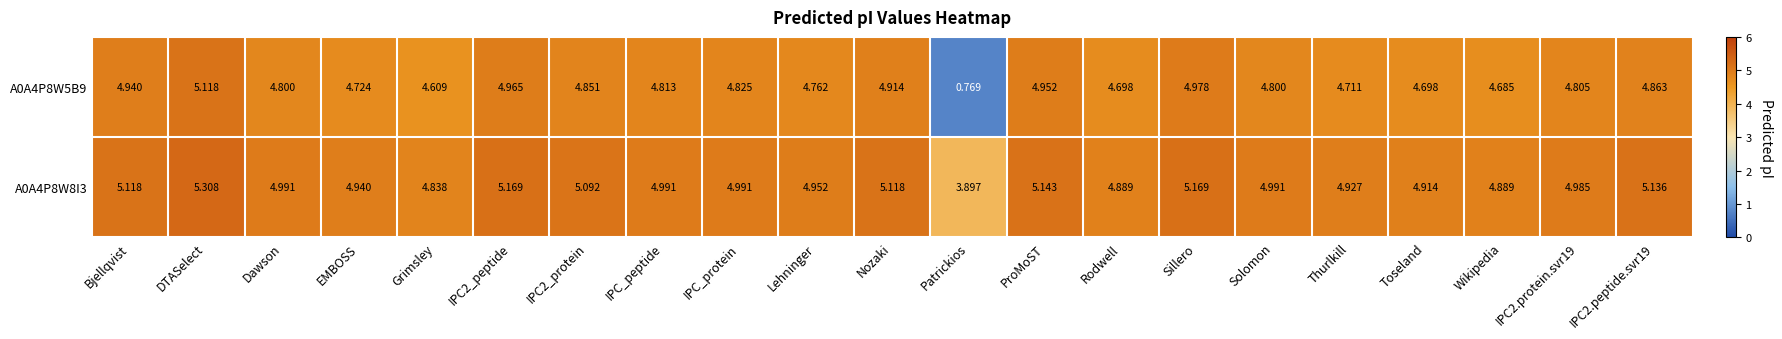

Which category has the highest value in the A0A4P8W8I3 series?

DTASelect